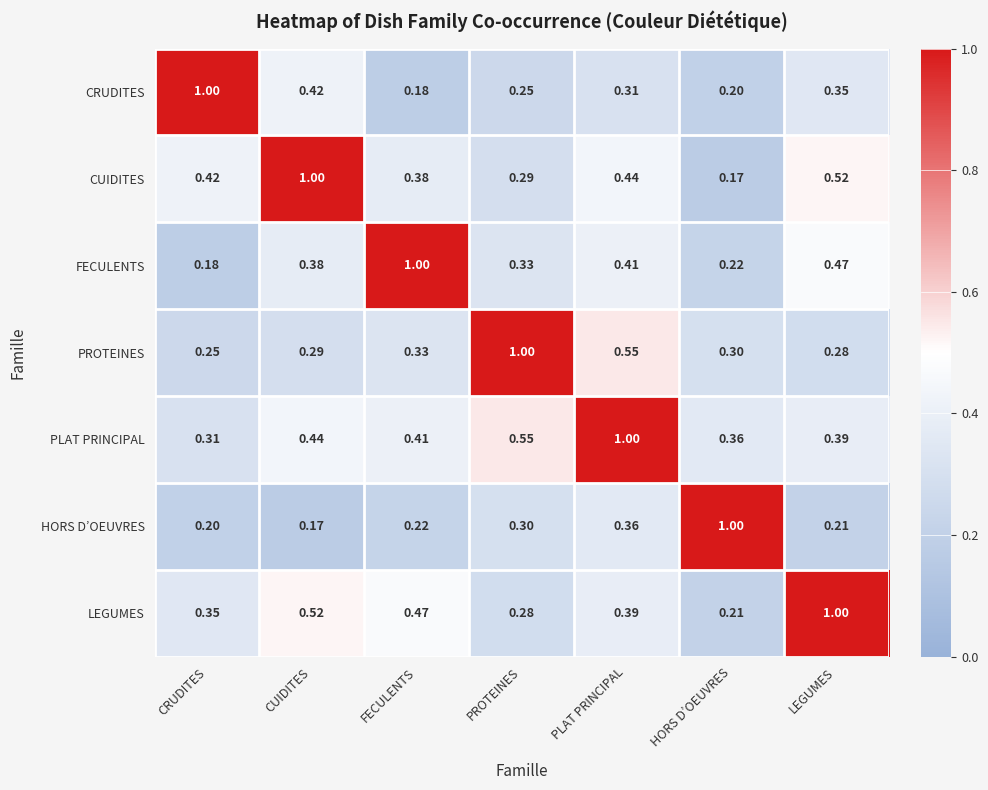

At which label is FECULENTS closest to 0?

CRUDITES